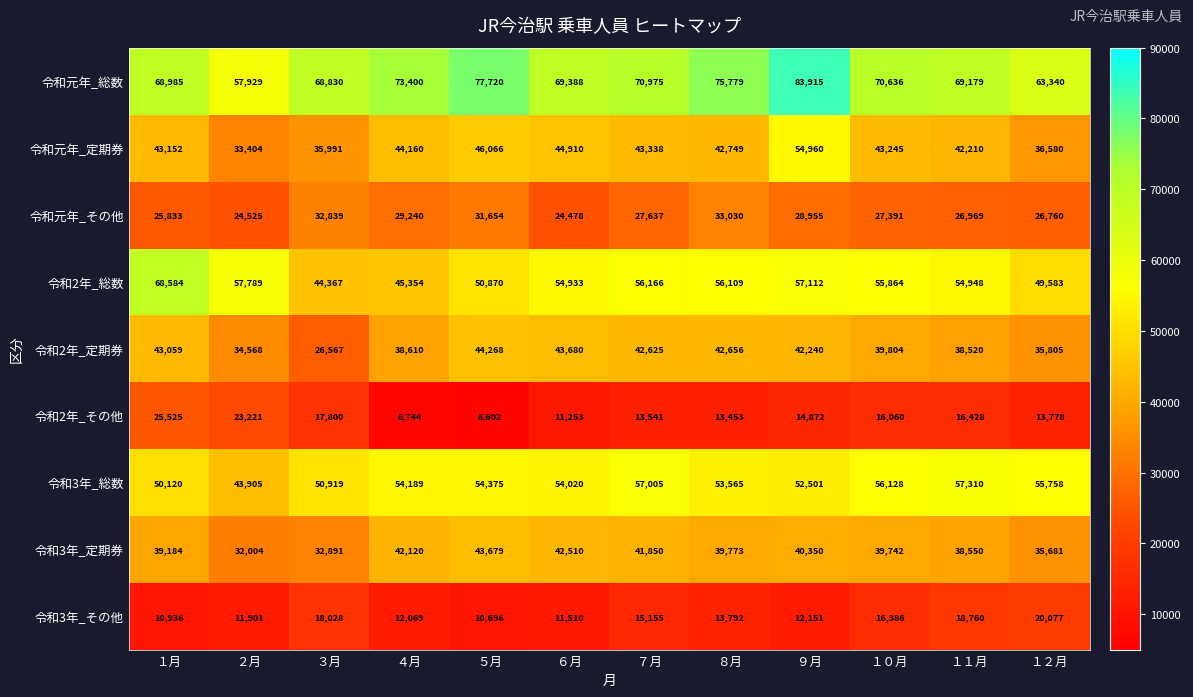

What is the difference between the 令和元年_その他 values at １０月 and ６月?

2913